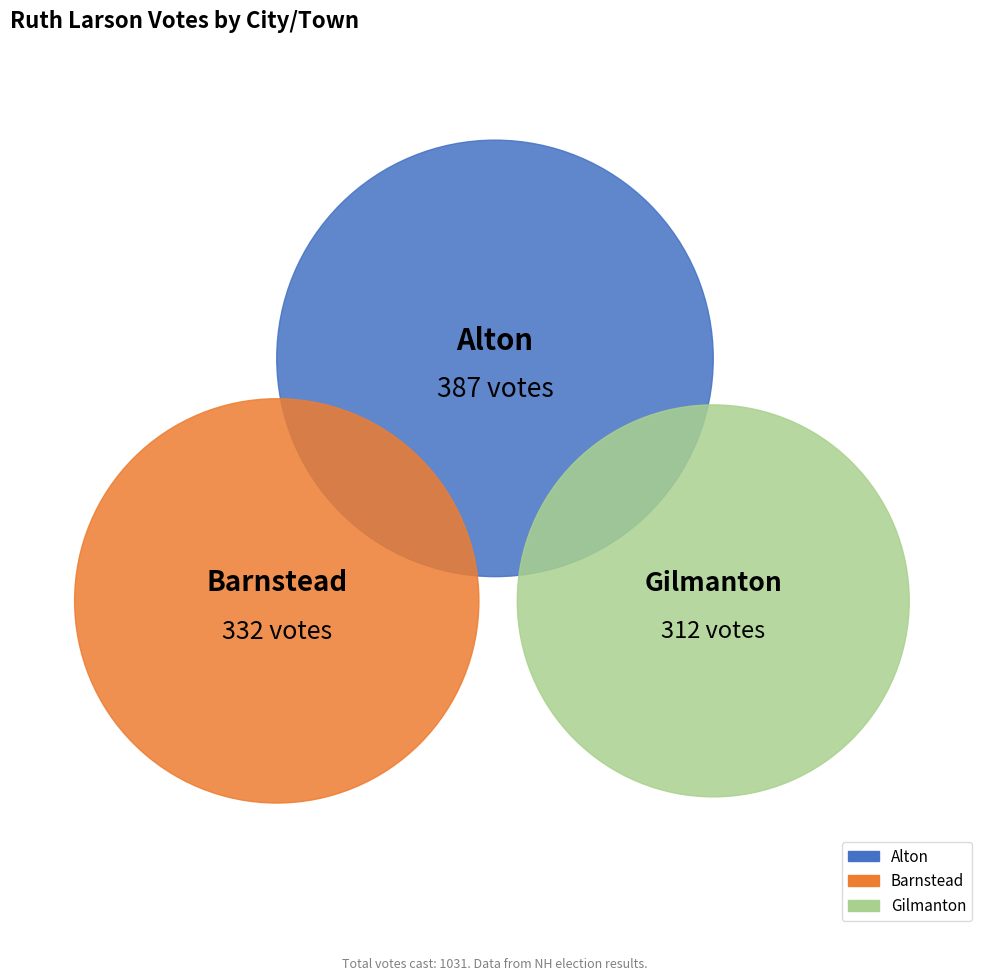

The Alton slice represents 26% of the pie. True or false?

False